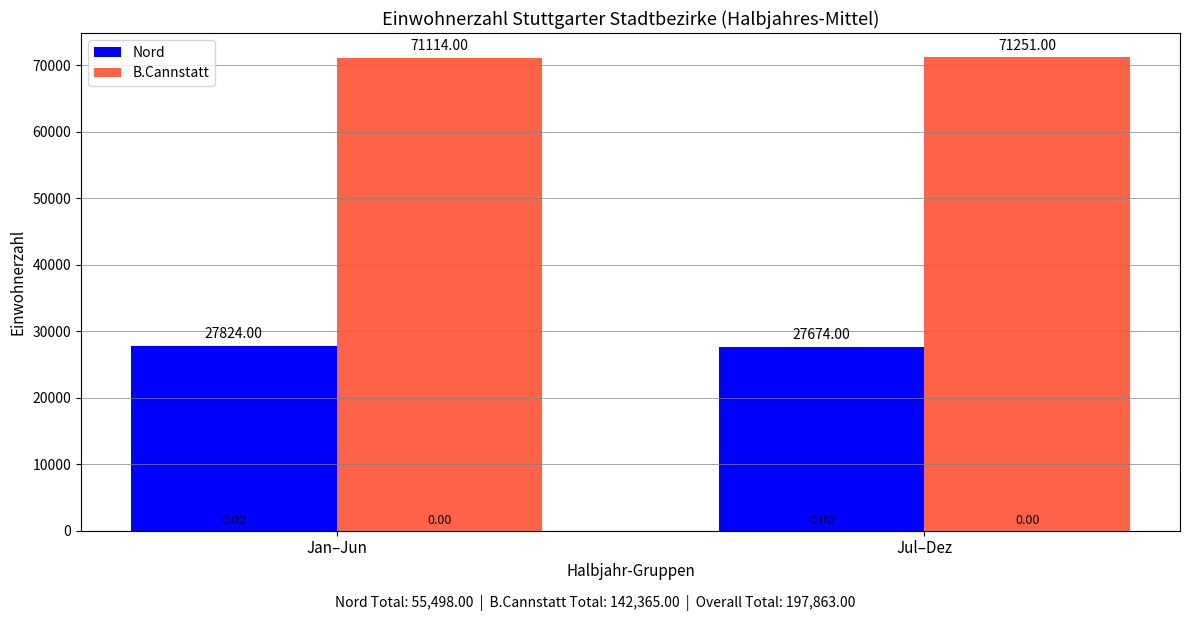

Reading left to right, list all the values displayed in this chart.

Nord: 27824	27674
B.Cannstatt: 71114	71251